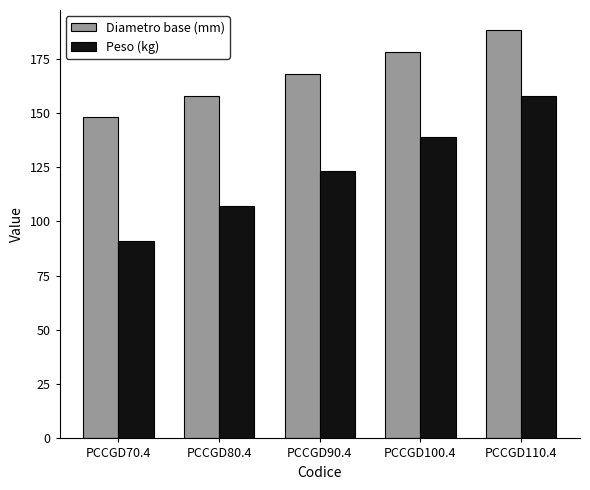

The value of Peso (kg) at PCCGD90.4 is 179. True or false?

False